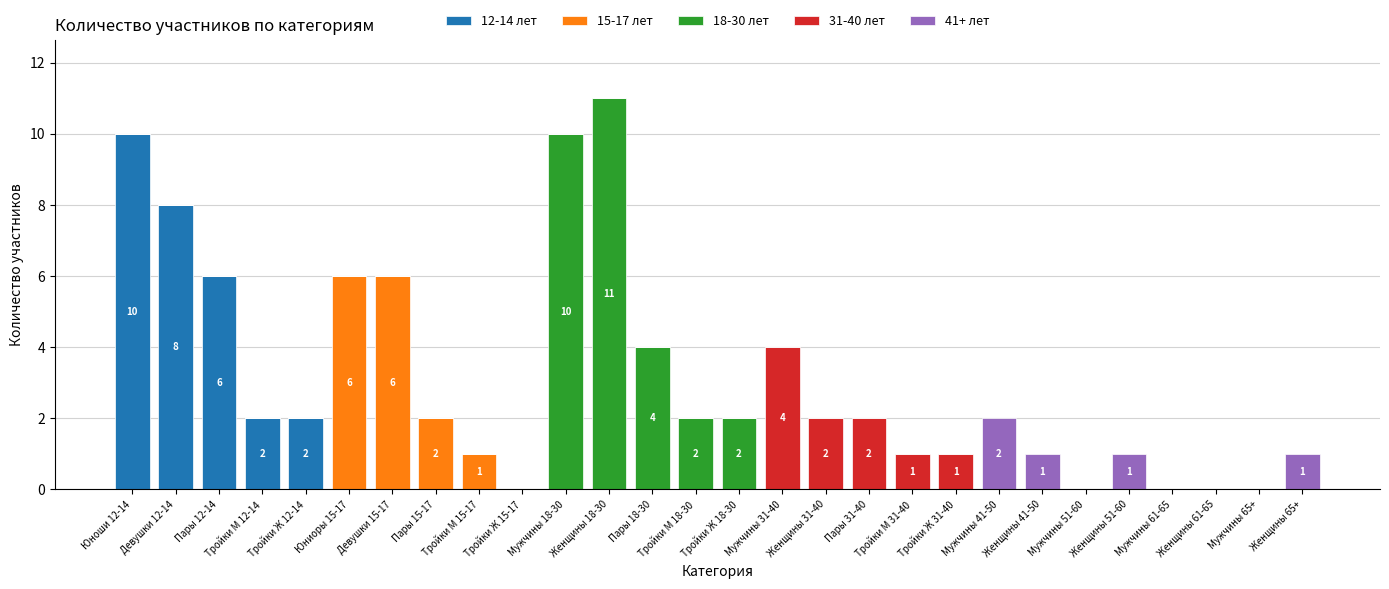

Does the chart contain stacked bars?

Yes